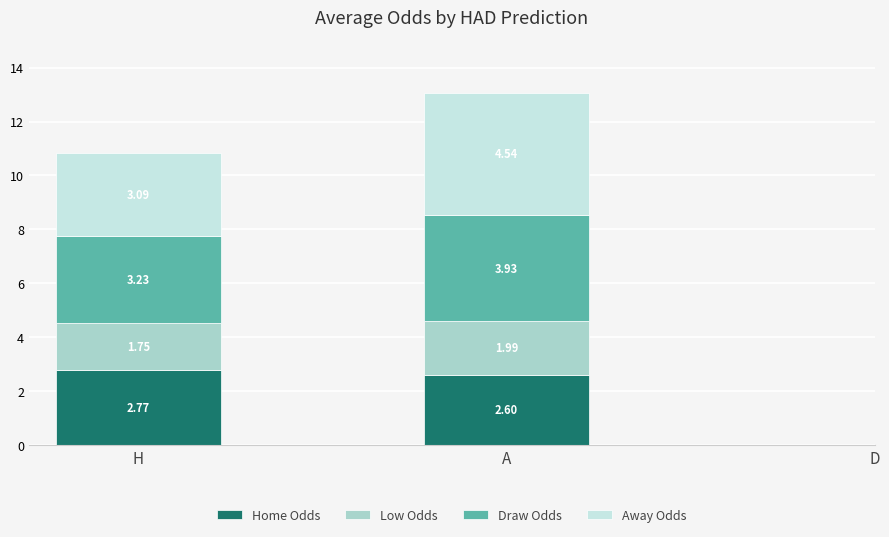

What is the sum of the Home Odds values at A and H?

5.4